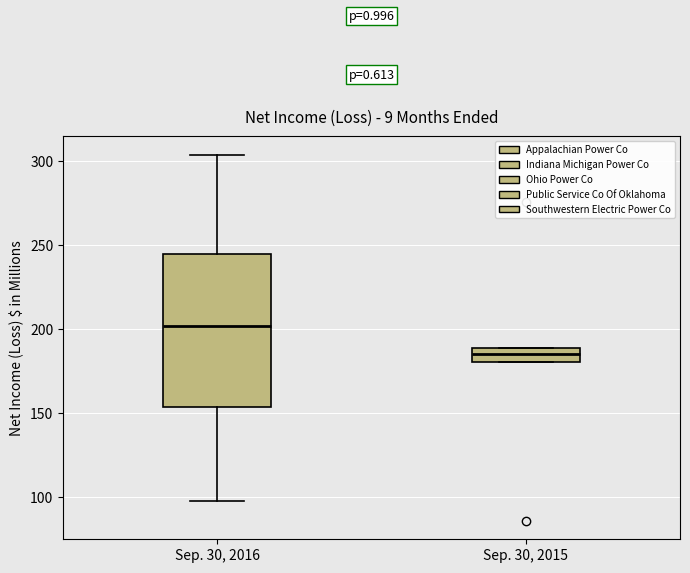

Comparing the boxes themselves (not the whiskers), which one is the tallest?

Sep. 30, 2016